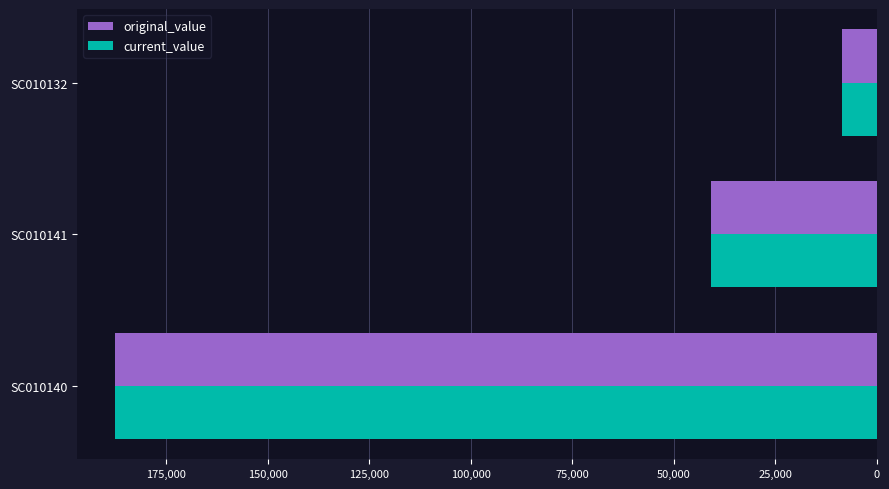

Where is current_value nearest to the value 98007?

SC010141